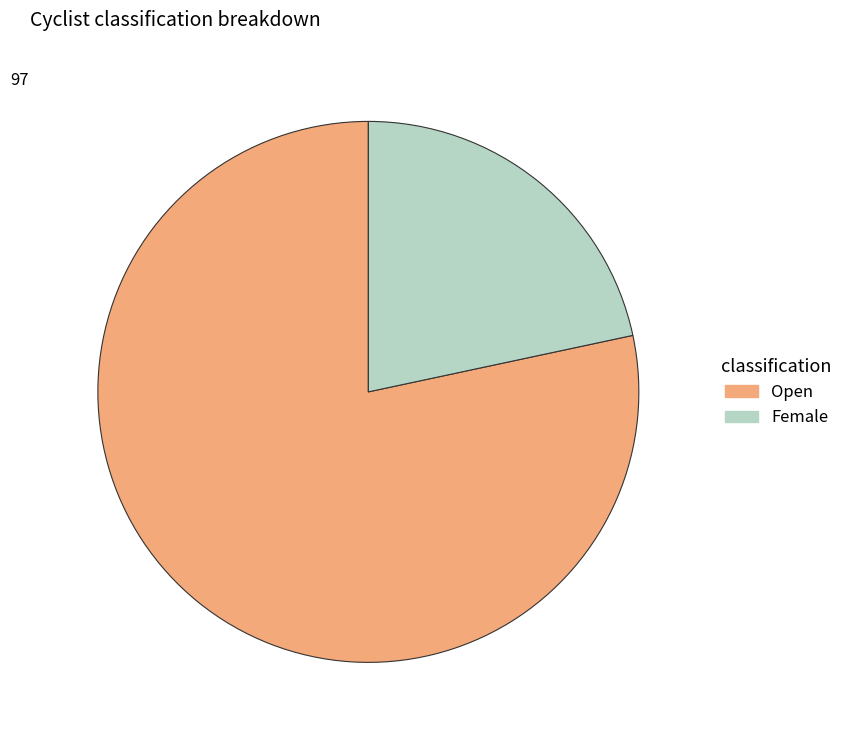

Is there any slice that represents more than half of the pie?

Yes